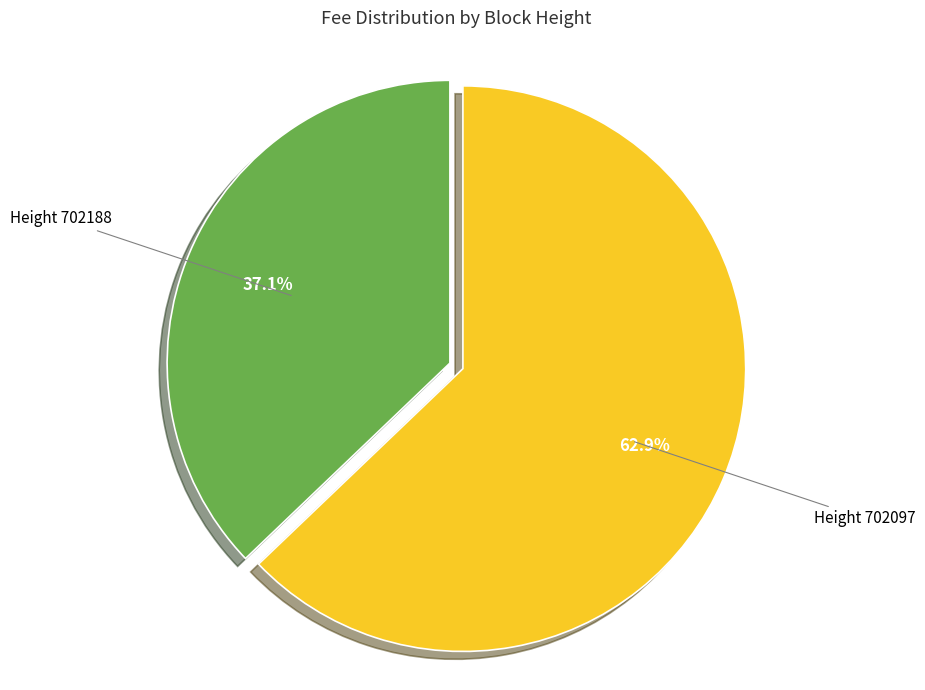

How many segments does this pie chart have?

2